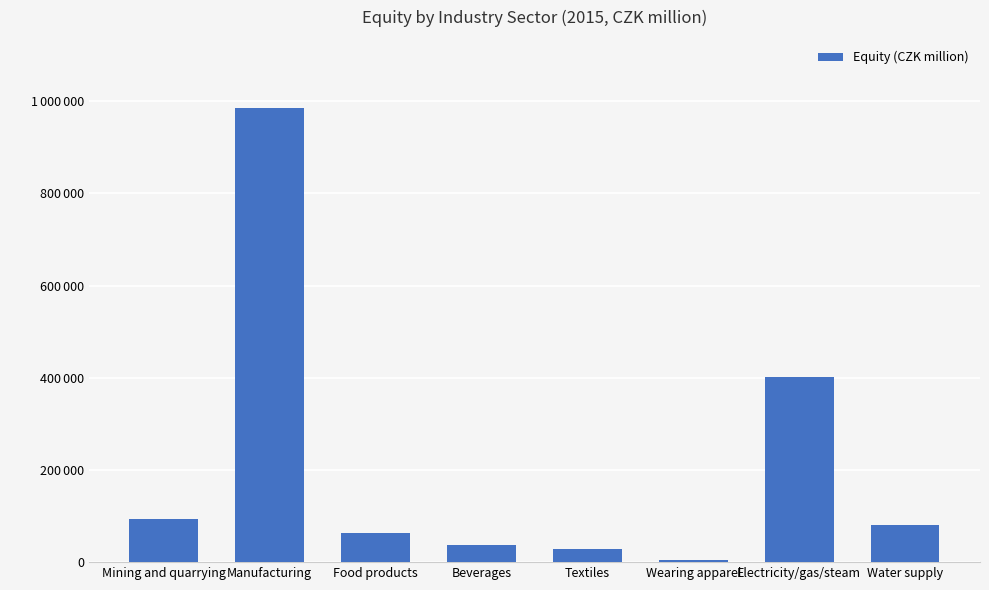

Approximately how many times larger is the value at Electricity/gas/steam compared to Water supply?

5.0